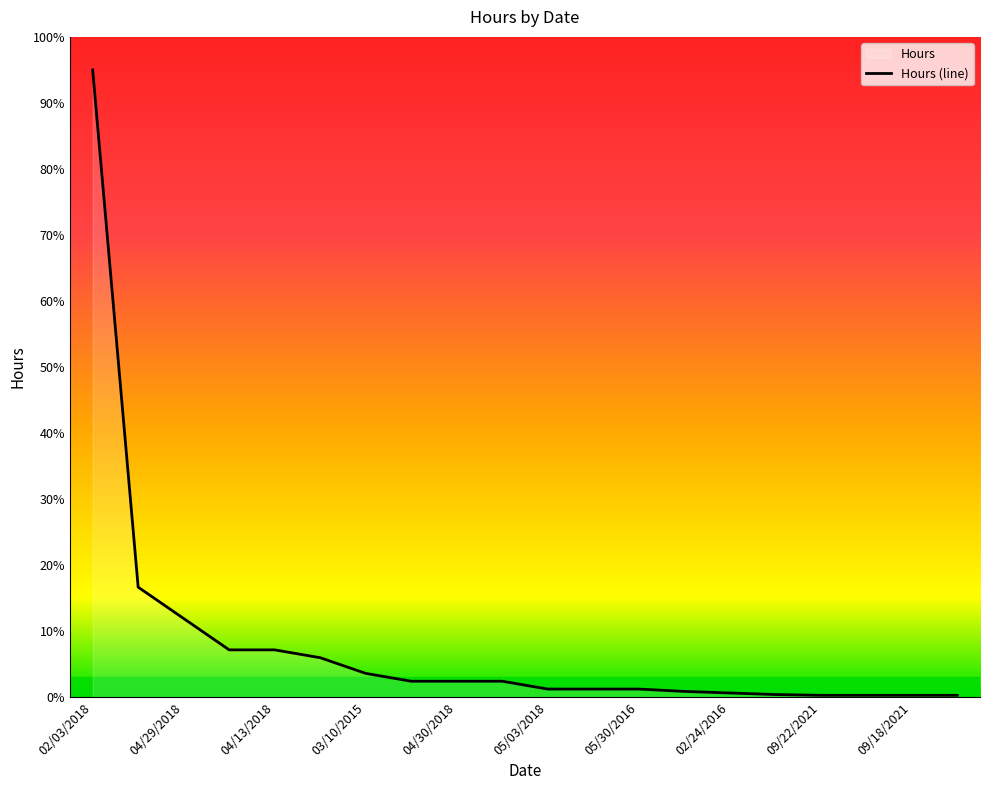

At which label does the data first exceed 2?

02/03/2018